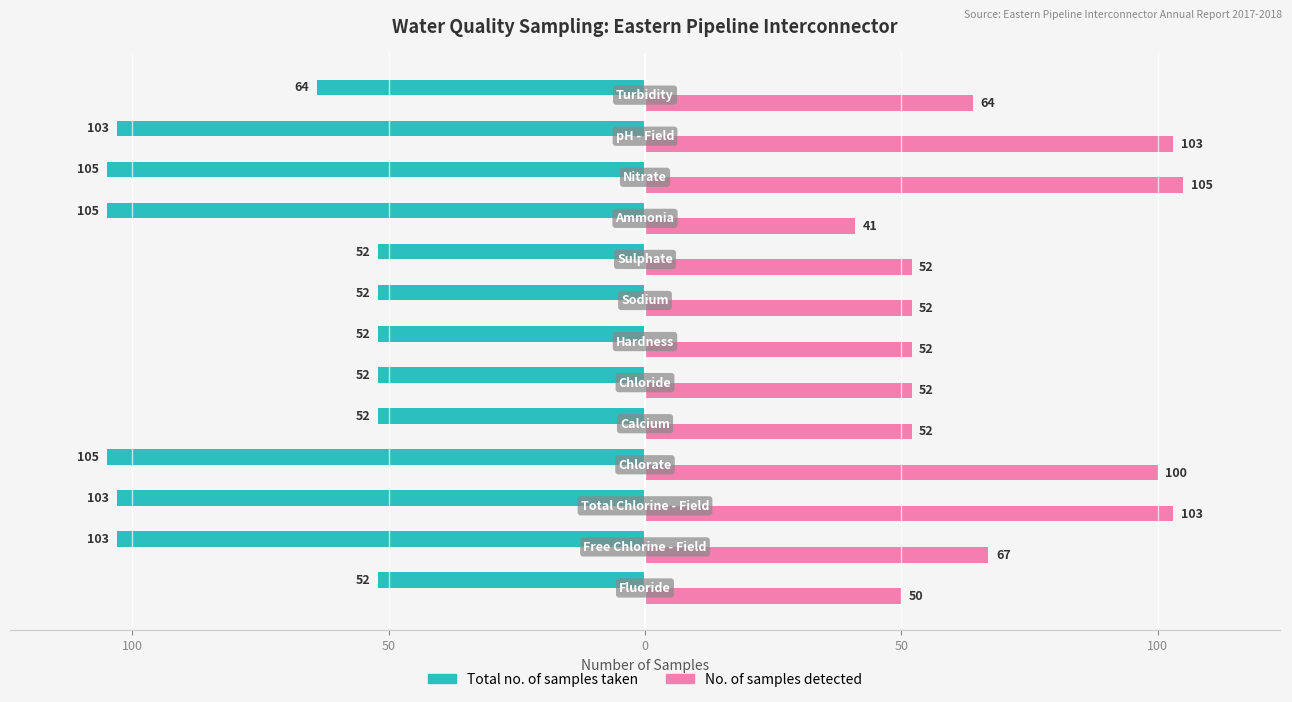

What are all the series names shown in the legend?

Total no. of samples taken, No. of samples detected